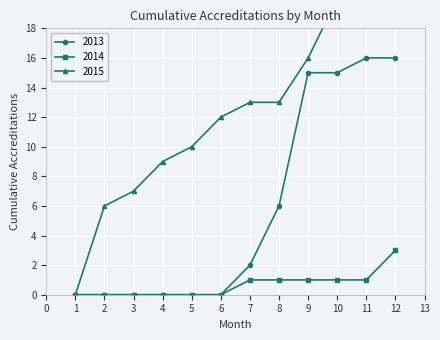

What is the value of the 2014 point at the 9th from the left?

1